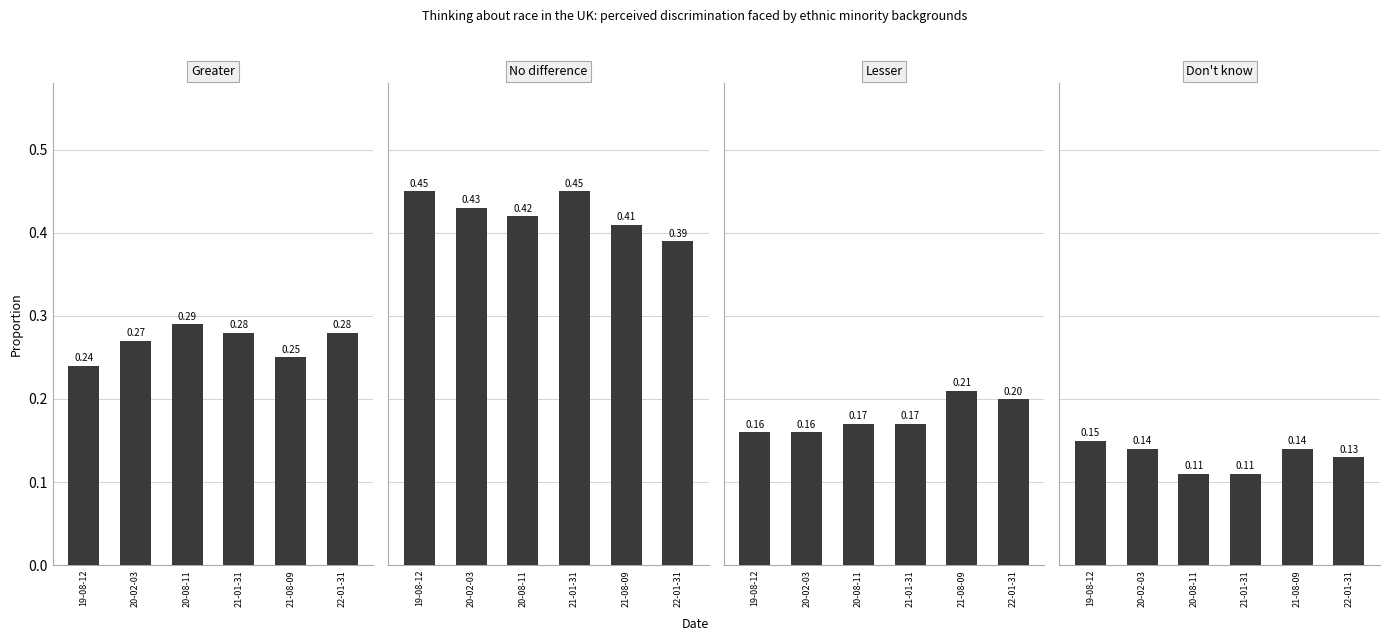

Reading right to left, what are all the values shown in this chart?

Greater: 22-01-31=0.3	21-08-09=0.2	21-01-31=0.3	20-08-11=0.3	20-02-03=0.3	19-08-12=0.2
No difference: 22-01-31=0.4	21-08-09=0.4	21-01-31=0.5	20-08-11=0.4	20-02-03=0.4	19-08-12=0.5
Lesser: 22-01-31=0.2	21-08-09=0.2	21-01-31=0.2	20-08-11=0.2	20-02-03=0.2	19-08-12=0.2
Don't know: 22-01-31=0.1	21-08-09=0.1	21-01-31=0.1	20-08-11=0.1	20-02-03=0.1	19-08-12=0.1